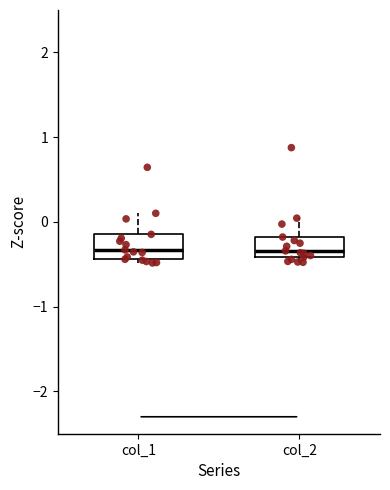

Where does the median line of the box for col_2 sit on the y-axis? The values are not printed on the chart, so give them approximately, as read against the axis.

-0.3